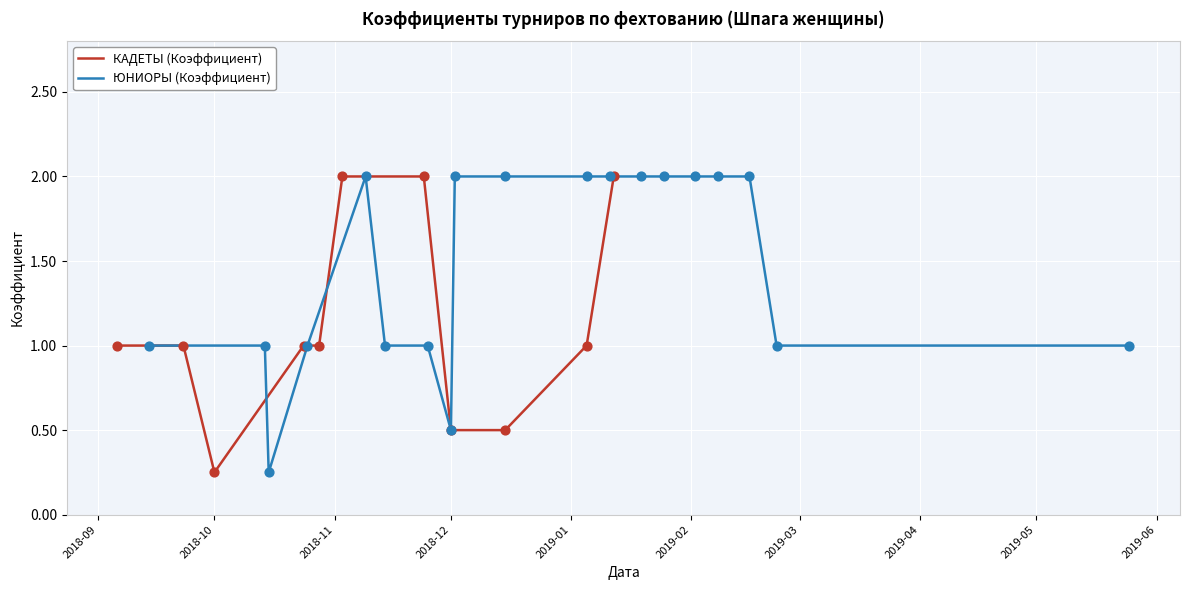

At which label does КАДЕТЫ (Коэффициент) reach its minimum?

2018-10